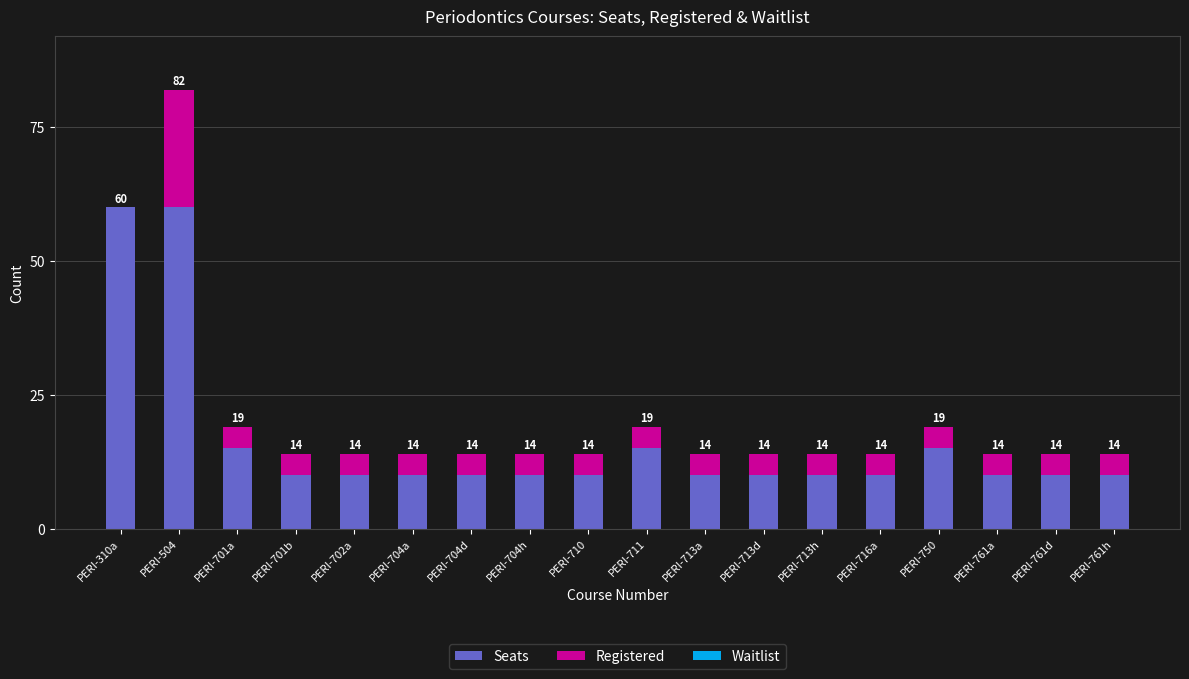

What is the difference between the Seats values at PERI-310a and PERI-701a?

45